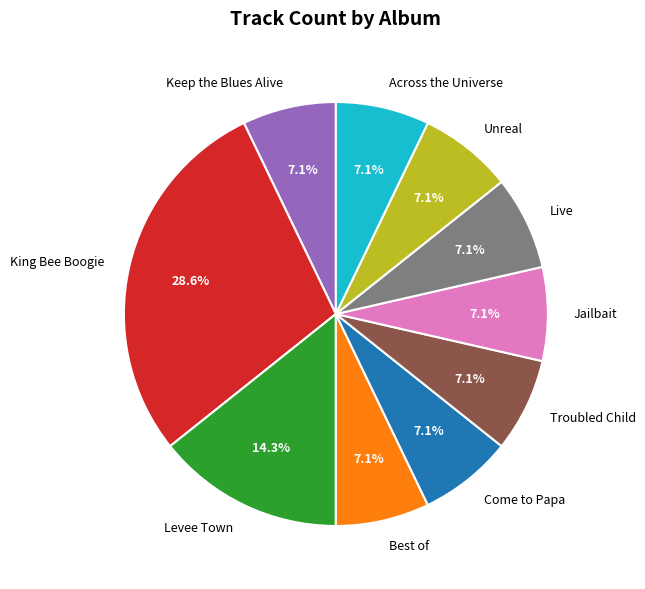

What is the largest slice in the pie chart?

King Bee Boogie